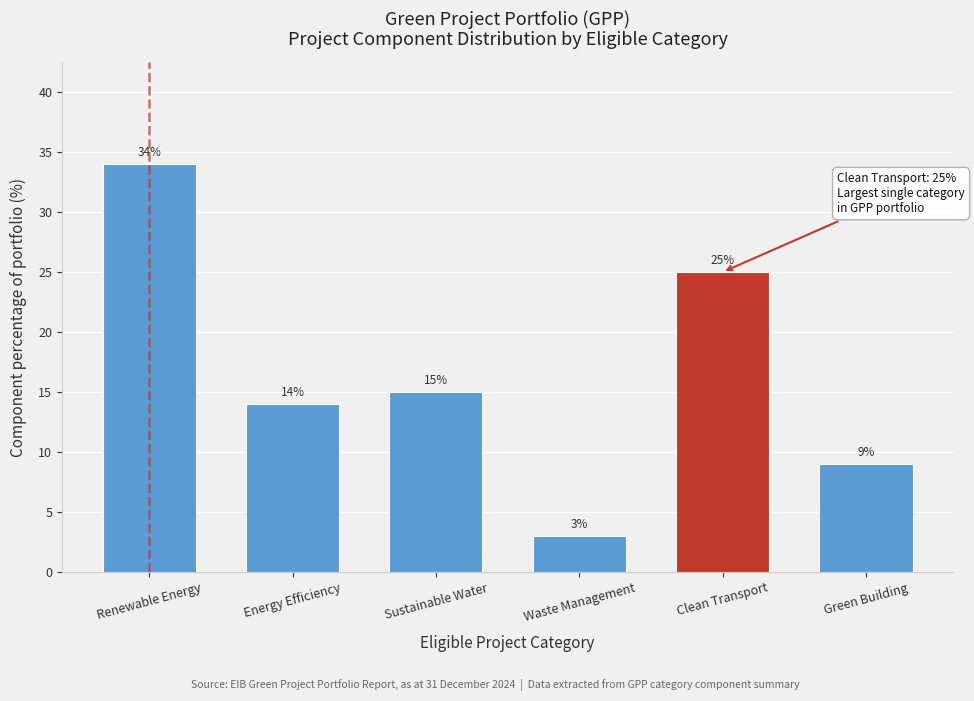

Reading left to right, extract all data points from this chart.

Renewable Energy=34	Energy Efficiency=14	Sustainable Water=15	Waste Management=3	Clean Transport=25	Green Building=9